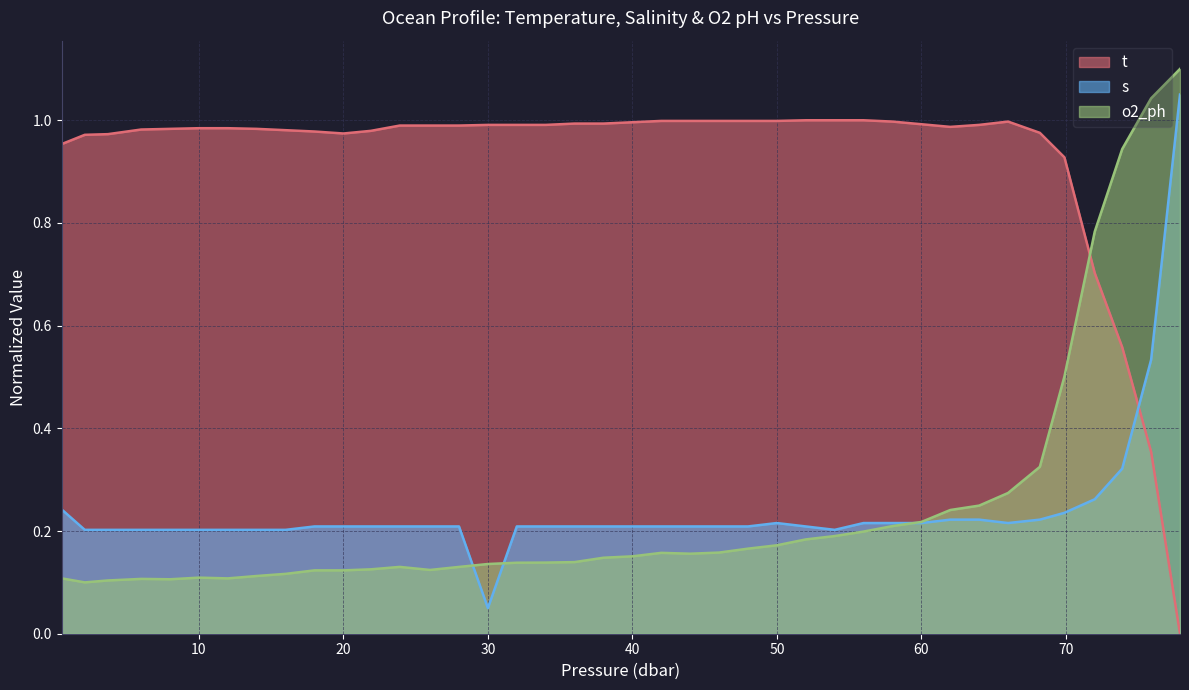

List the series in order of their peak value, lowest first.

t, s, o2_ph